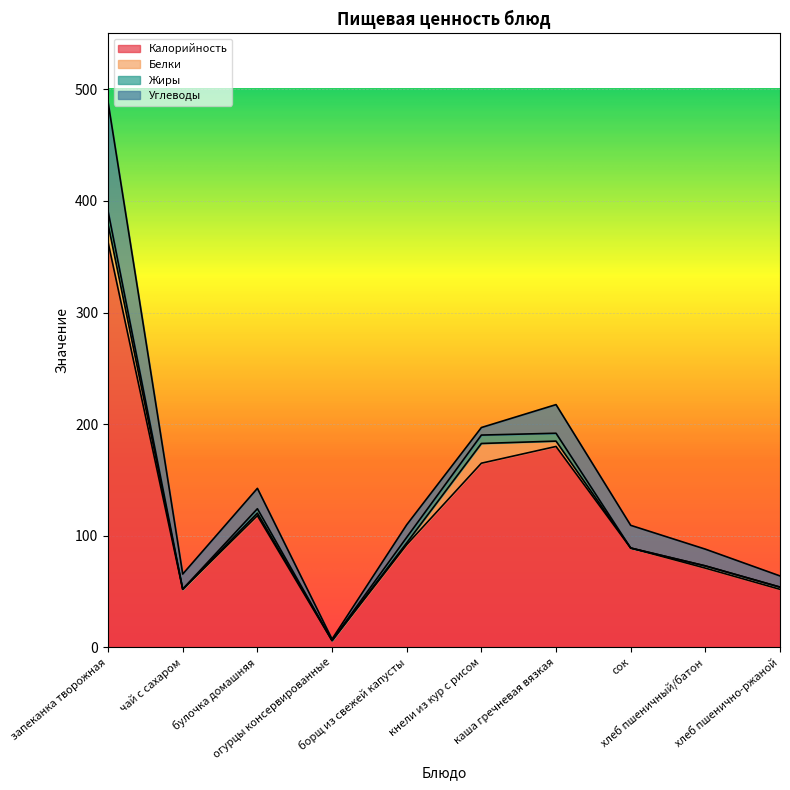

At which category does Углеводы reach its first local valley?

чай с сахаром